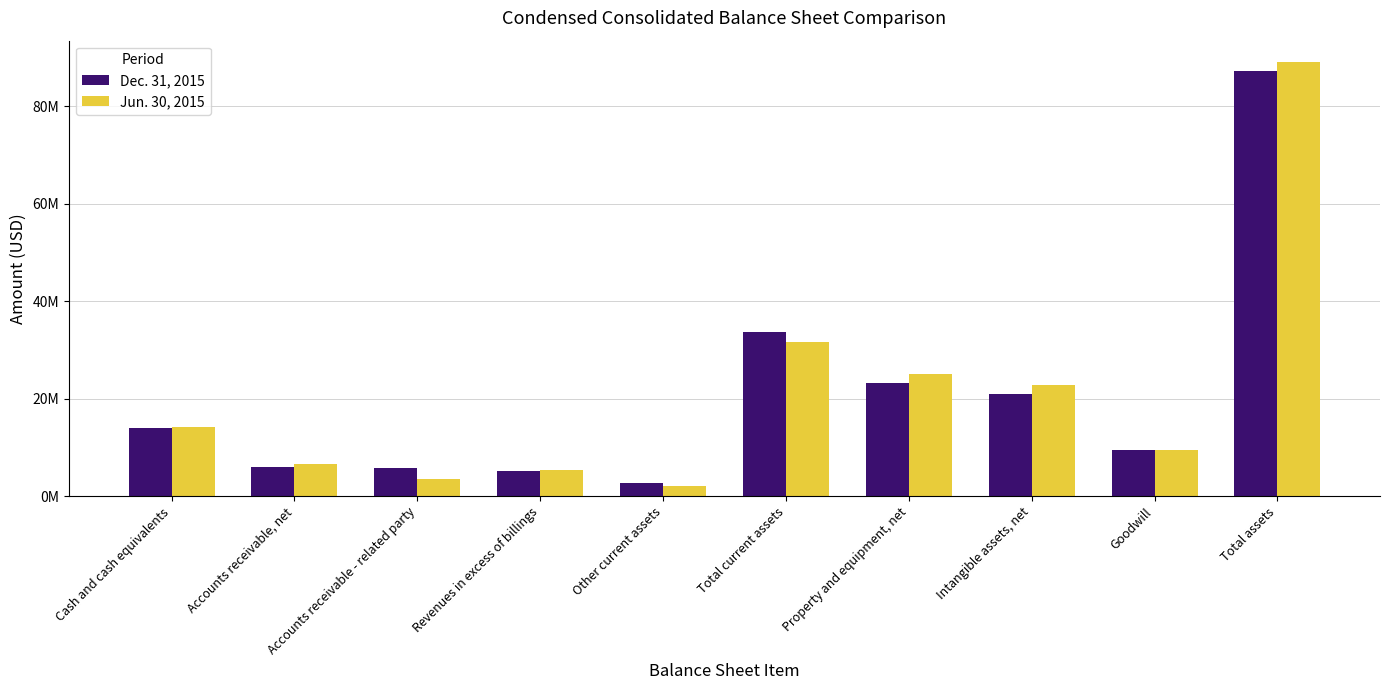

What is the sum of all Dec. 31, 2015 values?

207956831